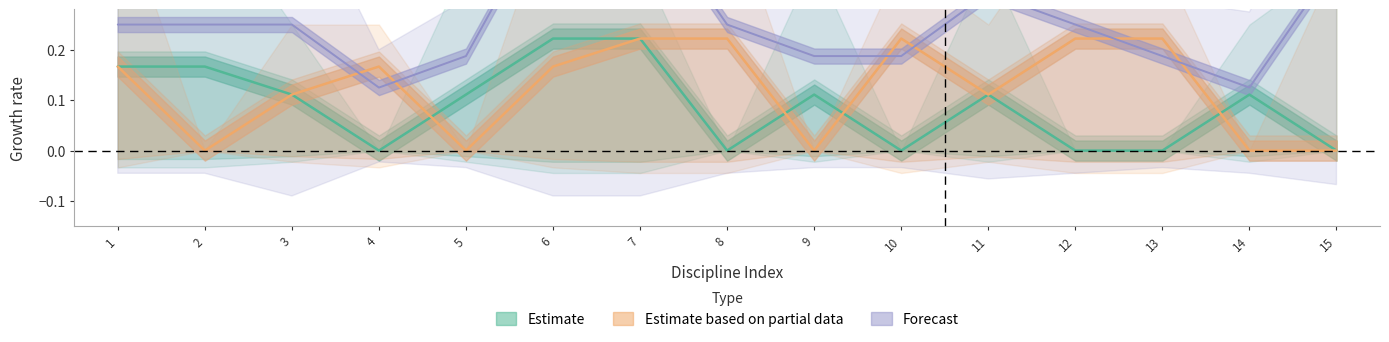

At how many categories does at least one series exceed 0?

15